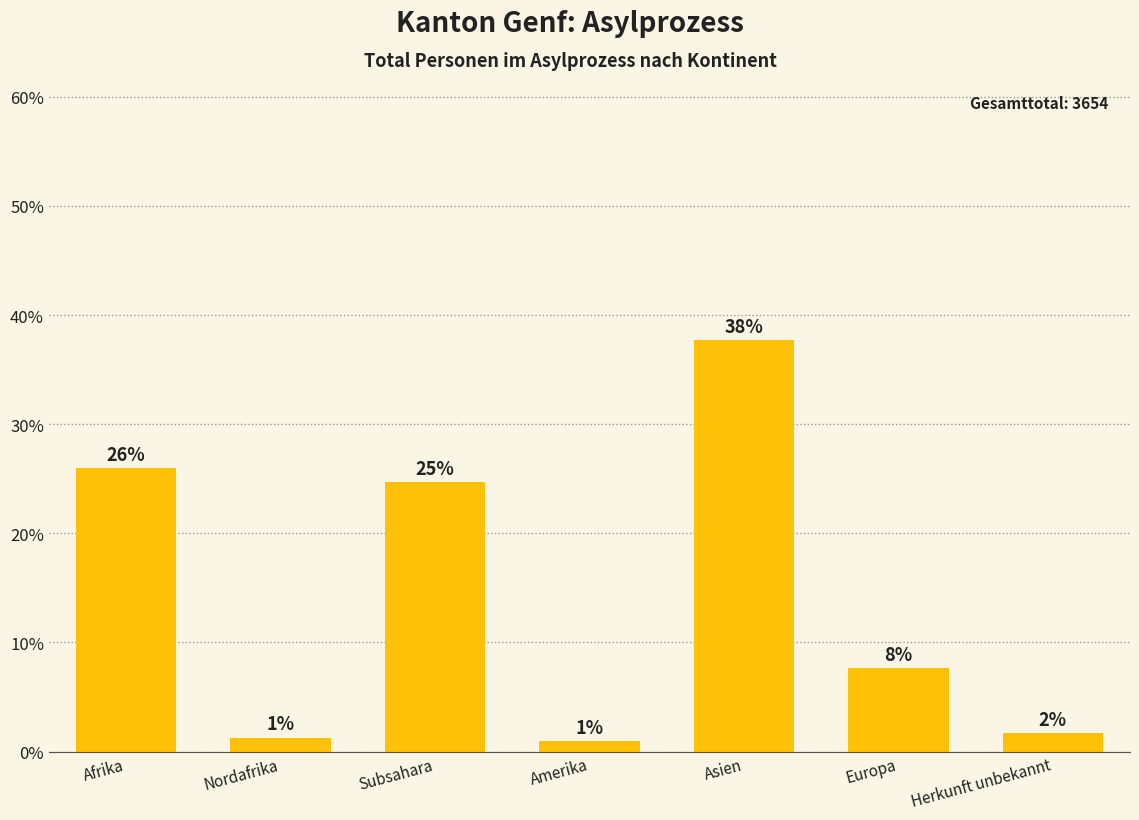

Are the bars horizontal?

No